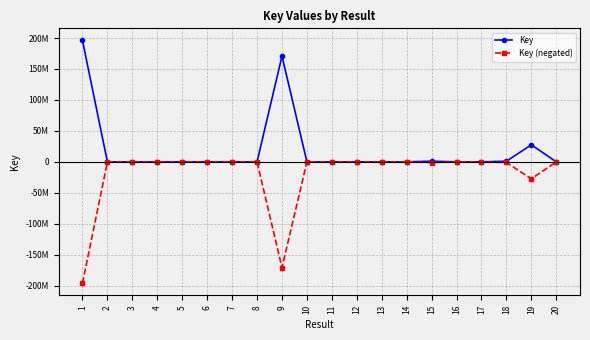

What is the smallest value displayed?

-196021039